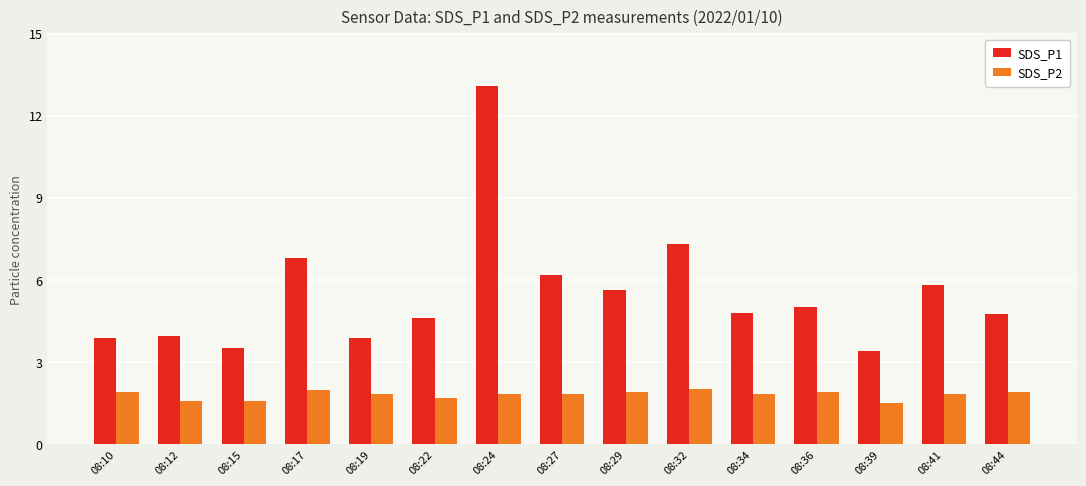

The value of SDS_P2 at 08:15 is 1.6. True or false?

True